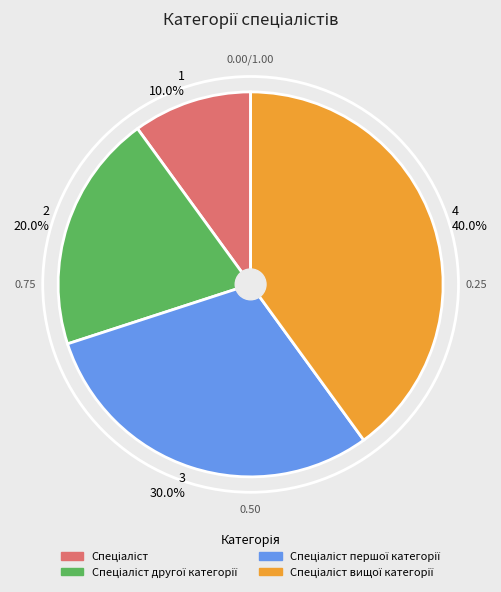

Rank the categories by value from lowest to highest.

1 10.0%, 2 20.0%, 3 30.0%, 4 40.0%